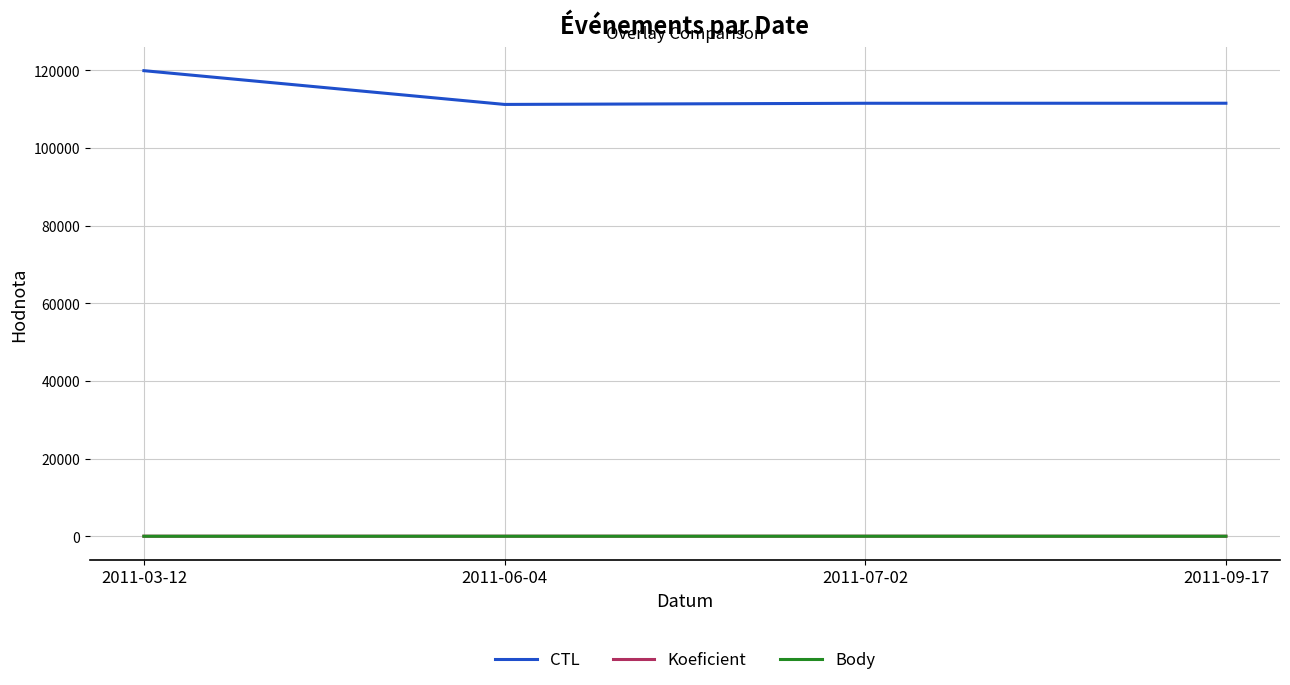

True or false: CTL and Koeficient intersect in this chart.

False